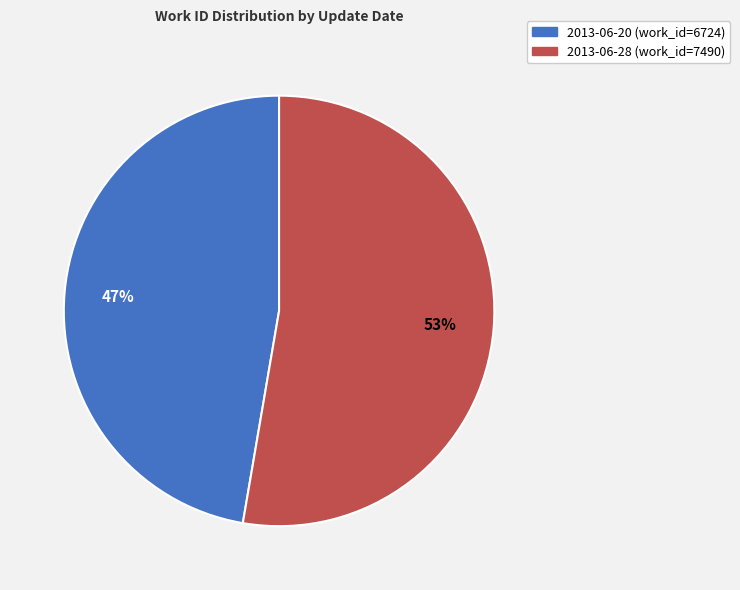

Do 2013-06-20 and 2013-06-28 together represent more than half of the pie?

Yes